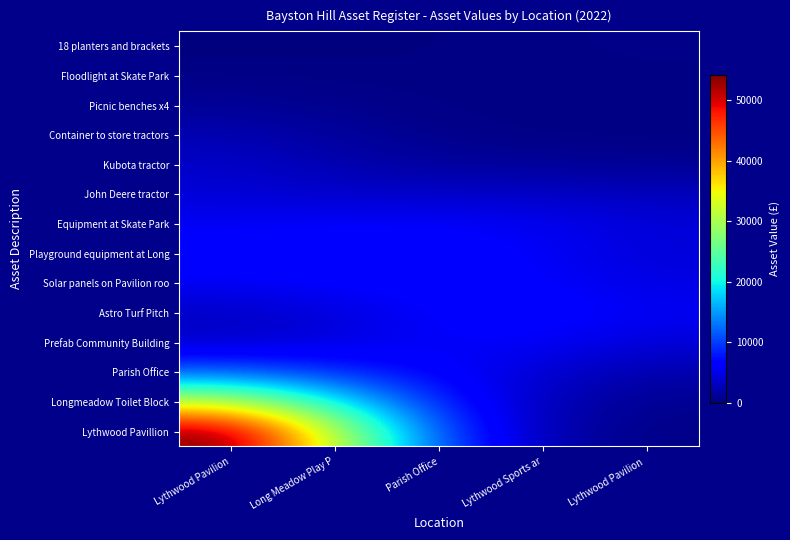

Reading left to right, transcribe all the data shown in this chart.

Lythwood Pavillion: Lythwood Pavilion=54154.8	Long Meadow Play P=31633.7	Parish Office=10961.1	Lythwood Sports ar=2424.7	Lythwood Pavilion =437.1
Longmeadow Toilet Block: Lythwood Pavilion=31683.0	Long Meadow Play P=19778.5	Parish Office=8382.9	Lythwood Sports ar=2823.7	Lythwood Pavilion =911.5
Parish Office: Lythwood Pavilion=11254.7	Long Meadow Play P=8839.8	Parish Office=6295.5	Lythwood Sports ar=3978.9	Lythwood Pavilion =2172.6
Prefab Community Building: Lythwood Pavilion=3497.3	Long Meadow Play P=4486.8	Parish Office=5934.4	Lythwood Sports ar=5865.4	Lythwood Pavilion =4321.5
Astro Turf Pitch: Lythwood Pavilion=3362.8	Long Meadow Play P=4430.7	Parish Office=6259.4	Lythwood Sports ar=6892.4	Lythwood Pavilion =5608.6
Solar panels on Pavilion roo: Lythwood Pavilion=5725.2	Long Meadow Play P=6270.1	Parish Office=6583.6	Lythwood Sports ar=6127.1	Lythwood Pavilion =4798.8
Playground equipment at Long: Lythwood Pavilion=6842.5	Long Meadow Play P=7385.5	Parish Office=6961.3	Lythwood Sports ar=5755.0	Lythwood Pavilion =4292.1
Equipment at Skate Park: Lythwood Pavilion=5572.8	Long Meadow Play P=5919.9	Parish Office=5976.0	Lythwood Sports ar=5489.5	Lythwood Pavilion =4330.8
John Deere tractor: Lythwood Pavilion=4246.4	Long Meadow Play P=3679.3	Parish Office=3482.1	Lythwood Sports ar=3455.5	Lythwood Pavilion =2867.0
Kubota tractor: Lythwood Pavilion=3541.4	Long Meadow Play P=2345.3	Parish Office=1475.1	Lythwood Sports ar=1234.0	Lythwood Pavilion =1008.6
Container to store tractors: Lythwood Pavilion=2440.8	Long Meadow Play P=1475.7	Parish Office=637.3	Lythwood Sports ar=325.6	Lythwood Pavilion =228.4
Picnic benches x4: Lythwood Pavilion=1165.6	Long Meadow Play P=751.7	Parish Office=369.3	Lythwood Sports ar=221.5	Lythwood Pavilion =186.0
Floodlight at Skate Park: Lythwood Pavilion=373.1	Long Meadow Play P=297.8	Parish Office=258.5	Lythwood Sports ar=307.0	Lythwood Pavilion =362.3
18 planters and brackets: Lythwood Pavilion=90.1	Long Meadow Play P=111.4	Parish Office=198.1	Lythwood Sports ar=367.7	Lythwood Pavilion =516.4